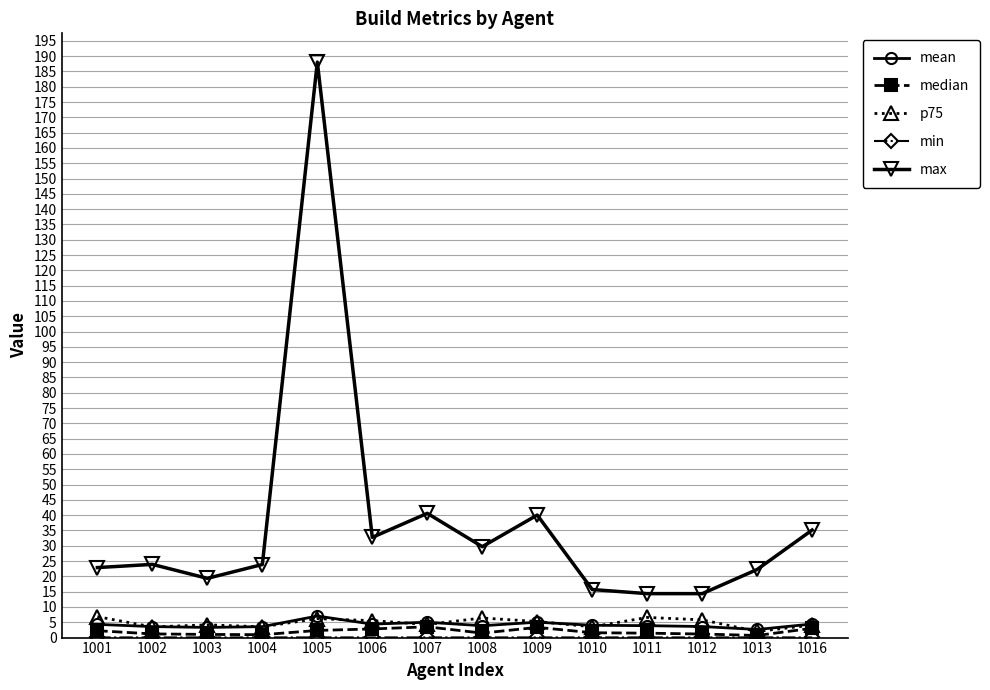

True or false: mean has more than 1 points higher than both neighbors.

True